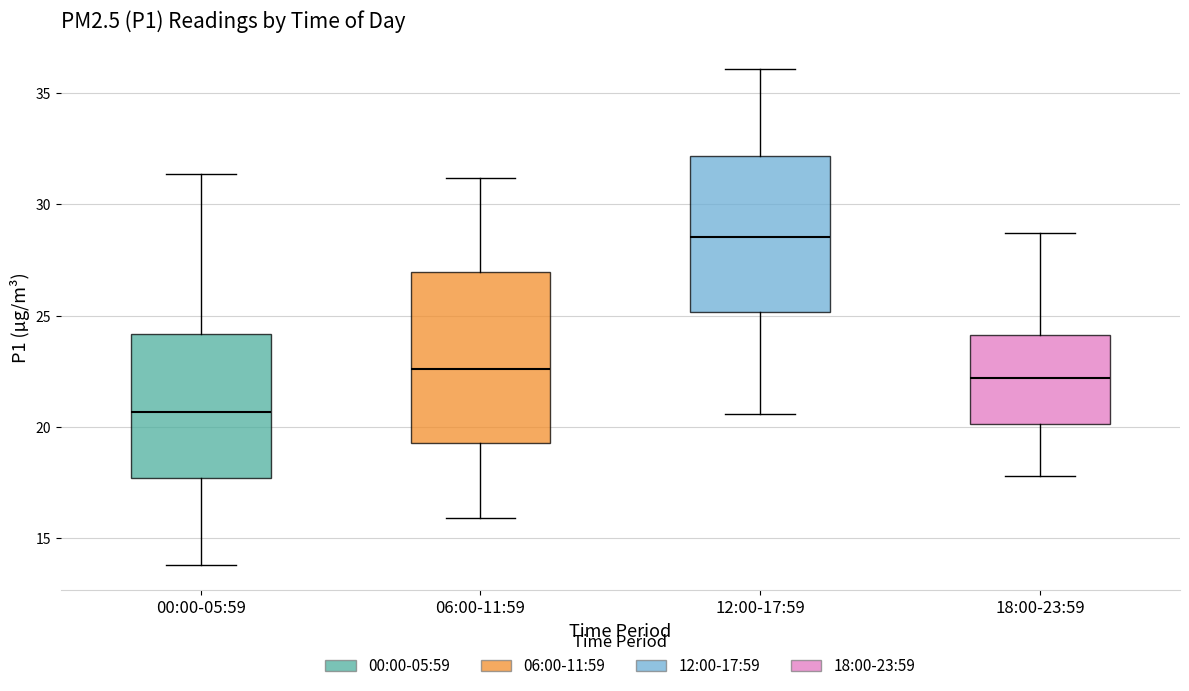

Reading left to right, read every box against the y-axis: the position of its median line, the range the box covers, and the ends of its whiskers. The values are not printed on the chart, so give them approximately, as read against the axis.

00:00-05:59: median 20.5, box 17.5 to 24.0, whiskers 14.0 to 31.5
06:00-11:59: median 22.5, box 19.5 to 27.0, whiskers 16.0 to 31.0
12:00-17:59: median 28.5, box 25.0 to 32.0, whiskers 20.5 to 36.0
18:00-23:59: median 22.0, box 20.0 to 24.0, whiskers 18.0 to 28.5